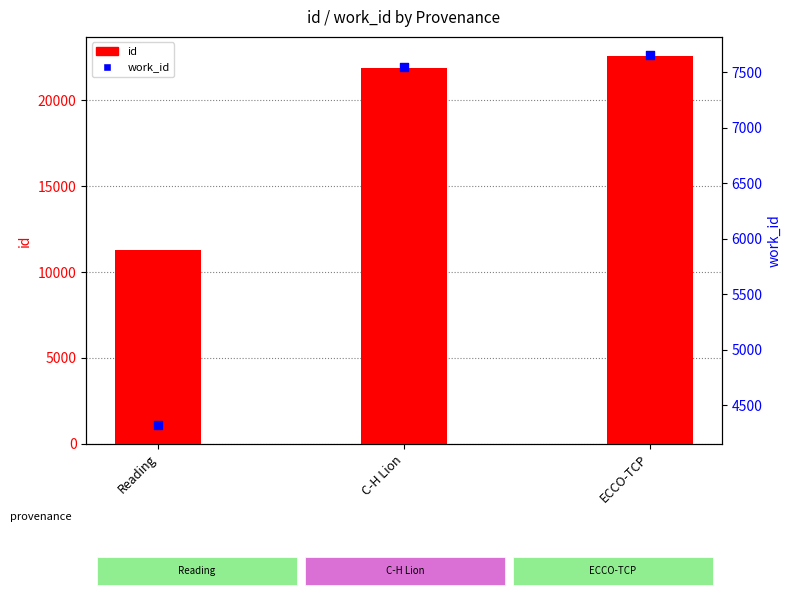

Which series contains the highest Y value?

id